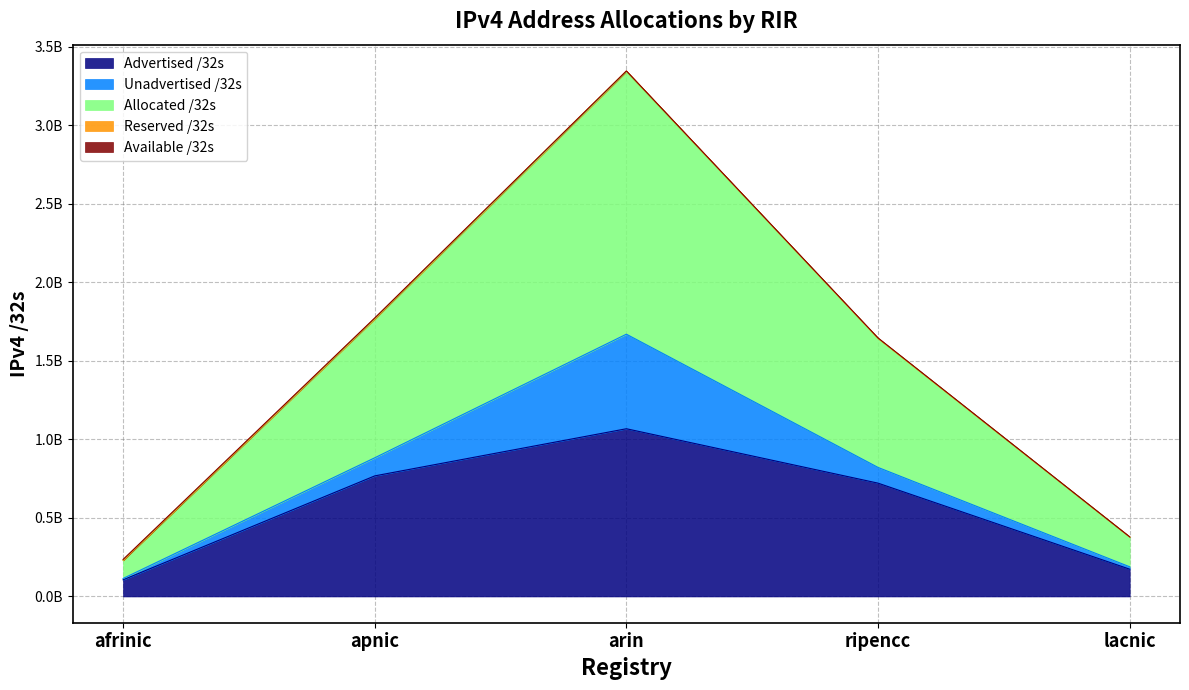

True or false: Advertised /32s and Available /32s intersect in this chart.

False